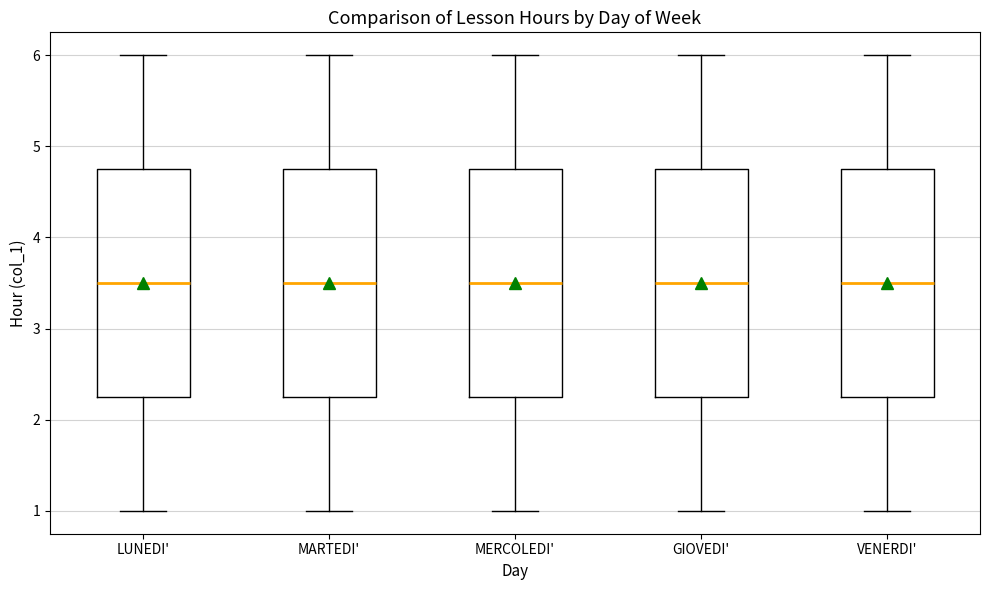

Reading left to right, transcribe this box plot: for each box, give where its median line is, the range the box spans, and where its two whiskers end, as read against the y-axis. The values are not printed on the chart, so give them approximately, as read against the axis.

LUNEDI': median 3.5, box 2.3 to 4.8, whiskers 1.0 to 6.0
MARTEDI': median 3.5, box 2.3 to 4.8, whiskers 1.0 to 6.0
MERCOLEDI': median 3.5, box 2.3 to 4.8, whiskers 1.0 to 6.0
GIOVEDI': median 3.5, box 2.3 to 4.8, whiskers 1.0 to 6.0
VENERDI': median 3.5, box 2.3 to 4.8, whiskers 1.0 to 6.0